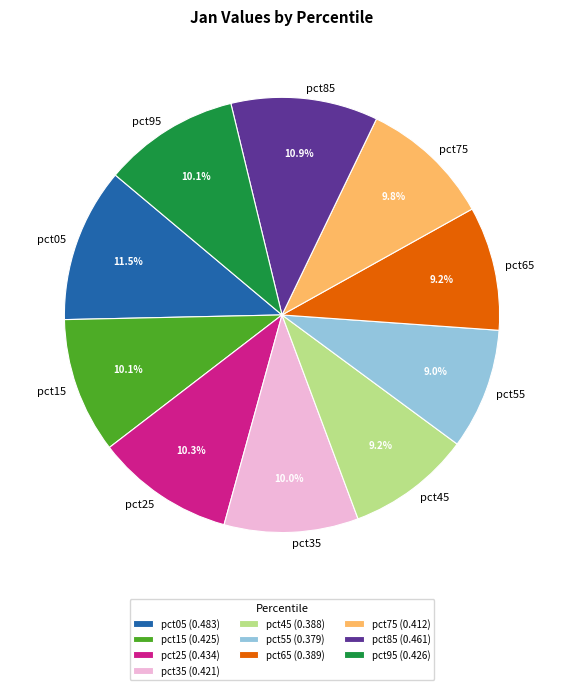

How many slices are in this pie chart?

10